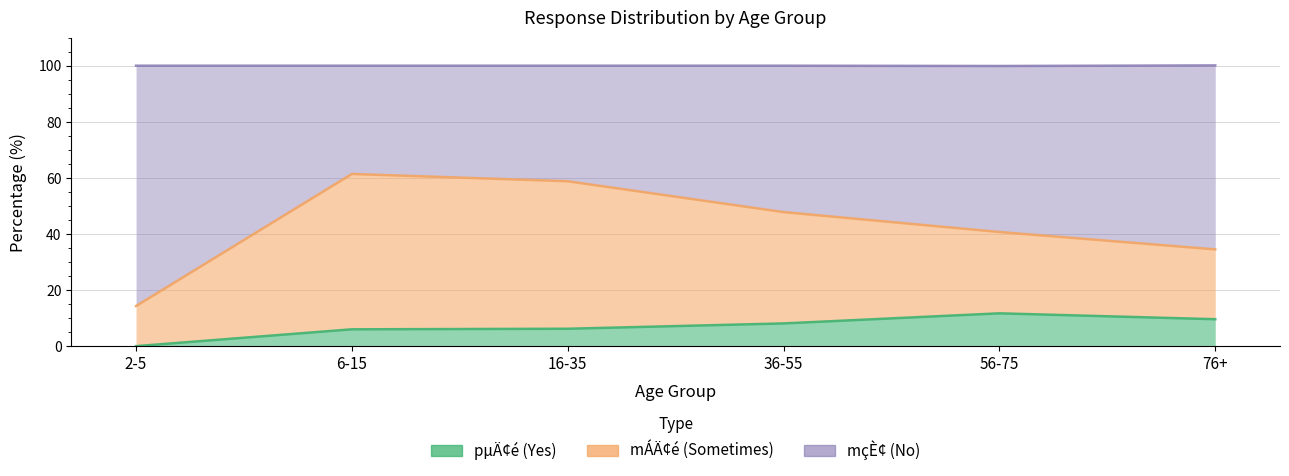

What is the label of the 1st point from the left?

2-5